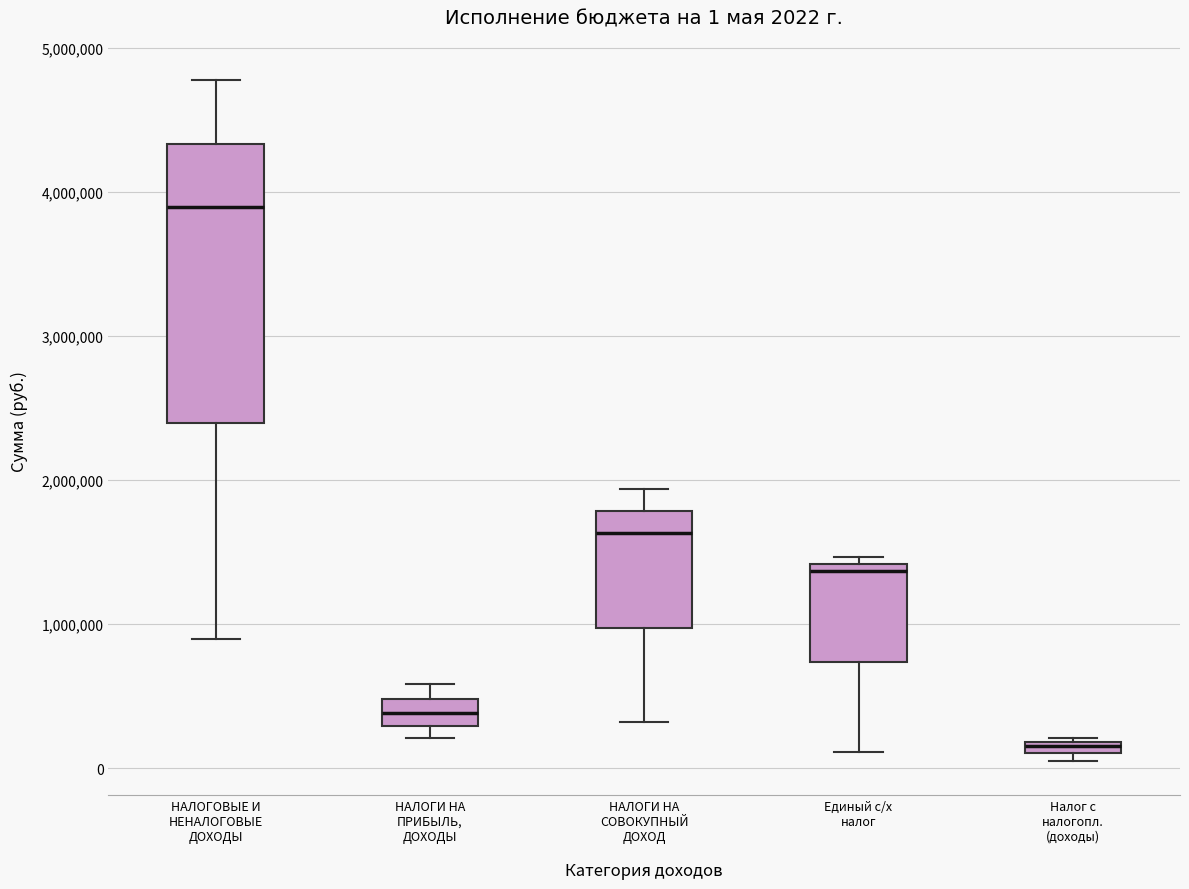

Comparing the boxes themselves (not the whiskers), which one is the tallest?

НАЛОГОВЫЕ И НЕНАЛОГОВЫЕ ДОХОДЫ